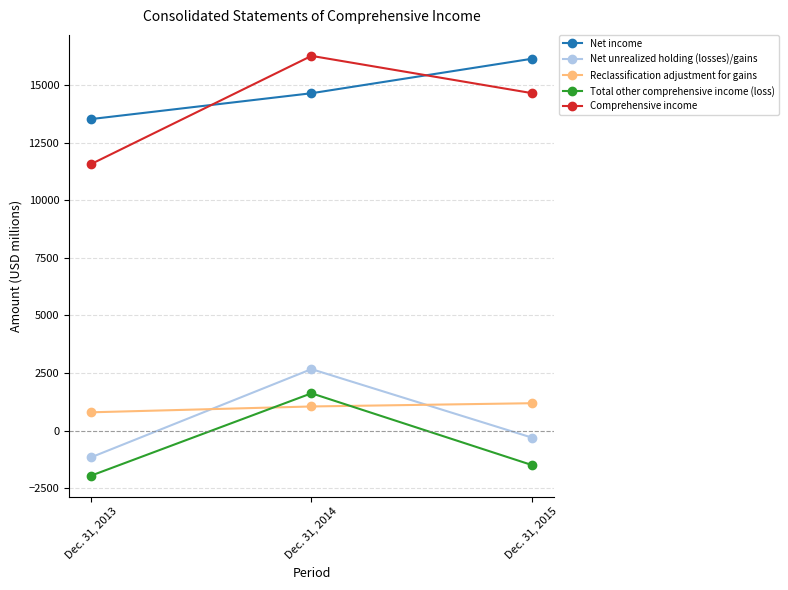

Where is Reclassification adjustment for gains nearest to the value 993?

Dec. 31, 2014